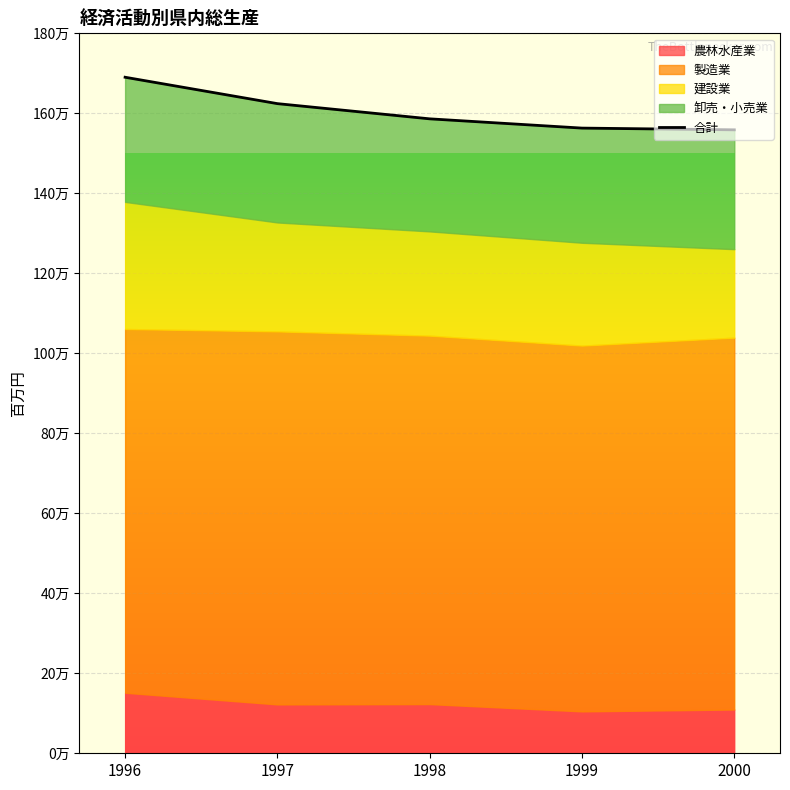

List the labels in order of value, smallest first.

2000, 1999, 1998, 1997, 1996